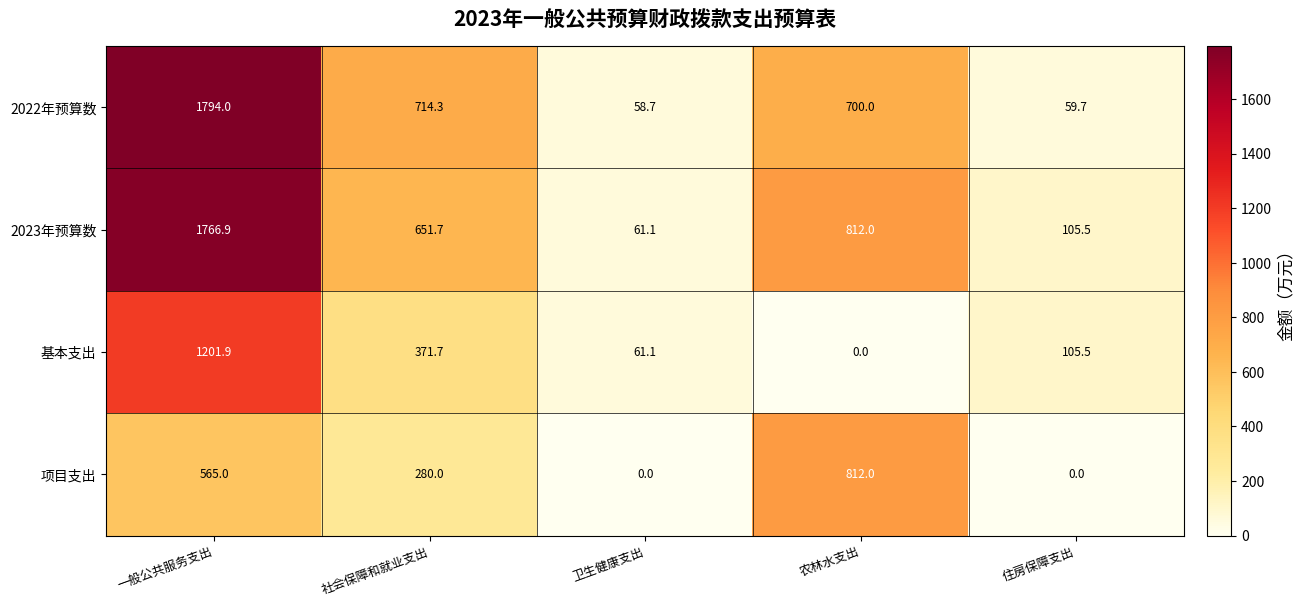

How many categories are shown in the chart?

5